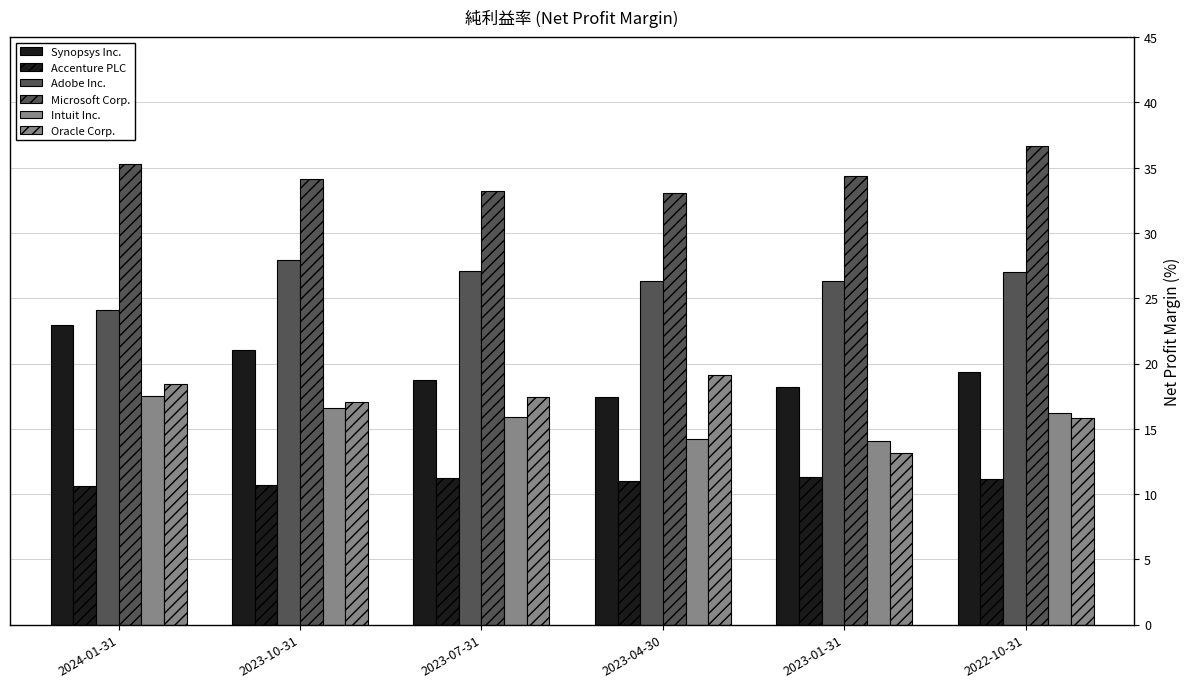

What position from the left is 2024-01-31?

1